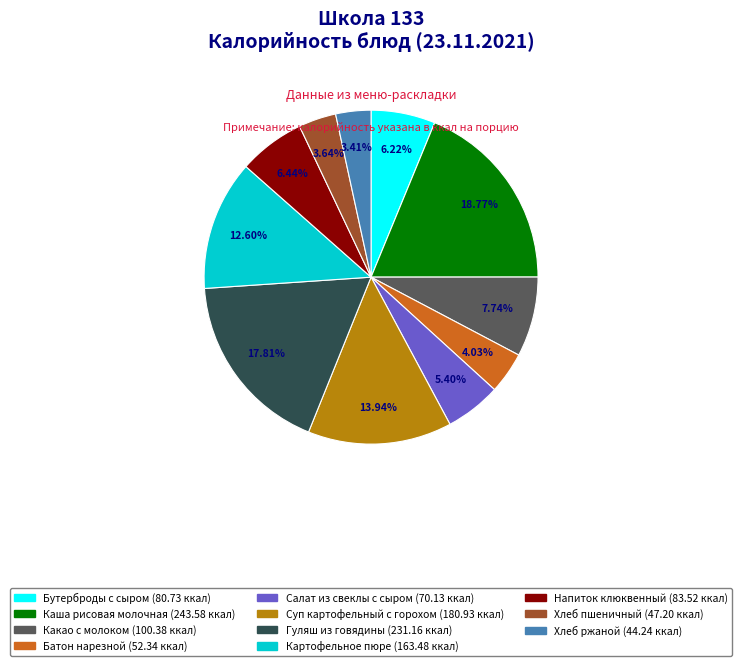

To the nearest percent, what percentage of the pie is Картофельное пюре?

13%